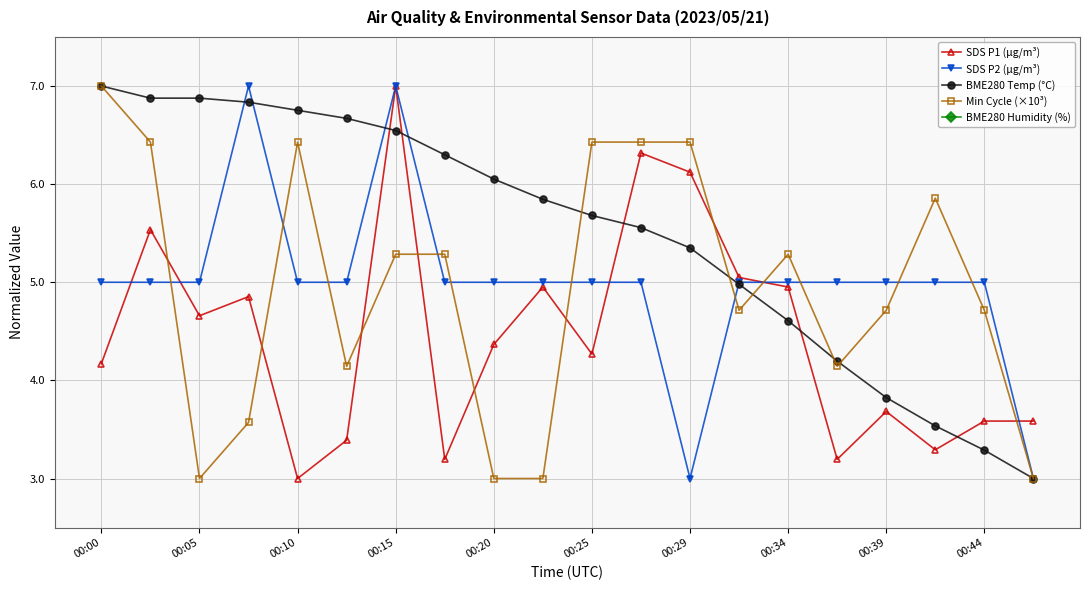

What are all the series names shown in the legend?

SDS P1 (µg/m³), SDS P2 (µg/m³), BME280 Temp (°C), Min Cycle (×10³), BME280 Humidity (%)